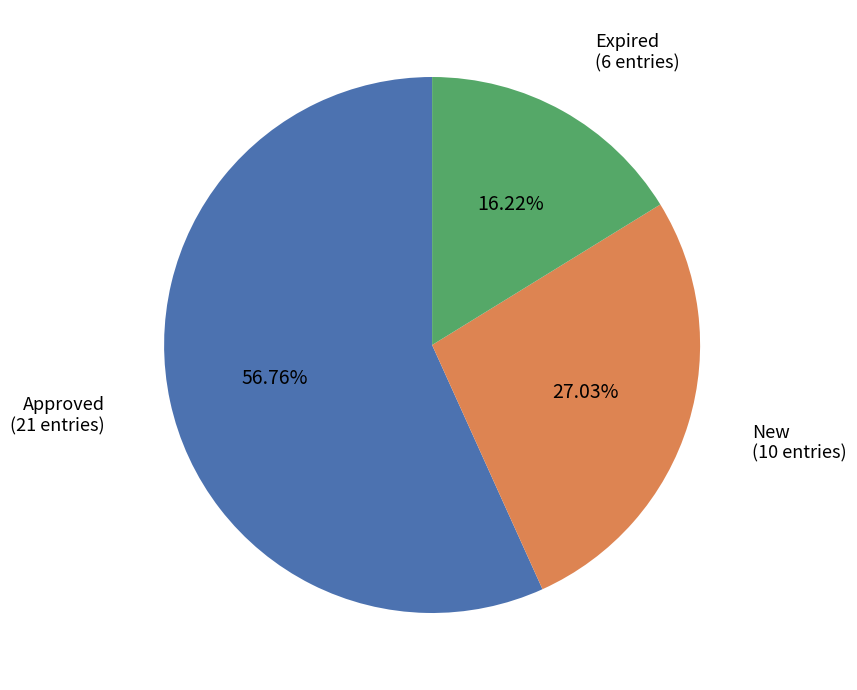

Is there a majority slice in this chart?

Yes